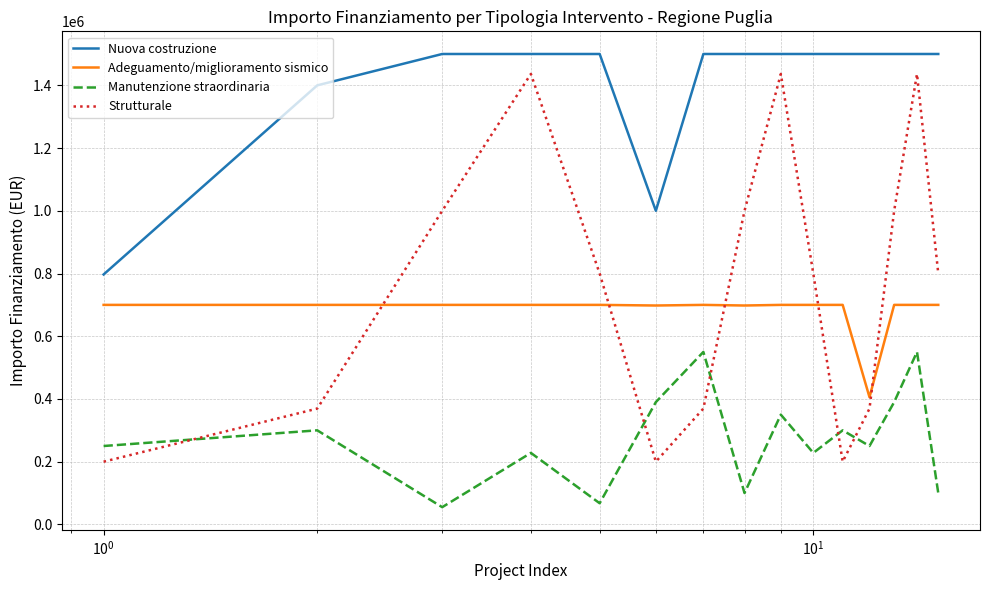

What is the minimum value for Nuova costruzione?

797000